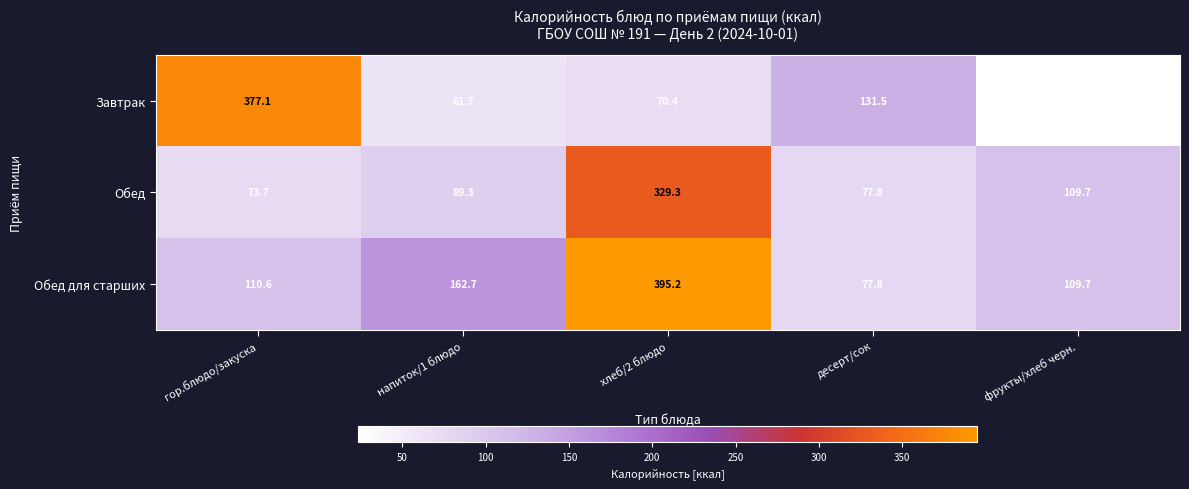

What is the maximum value shown in the chart?

395.2